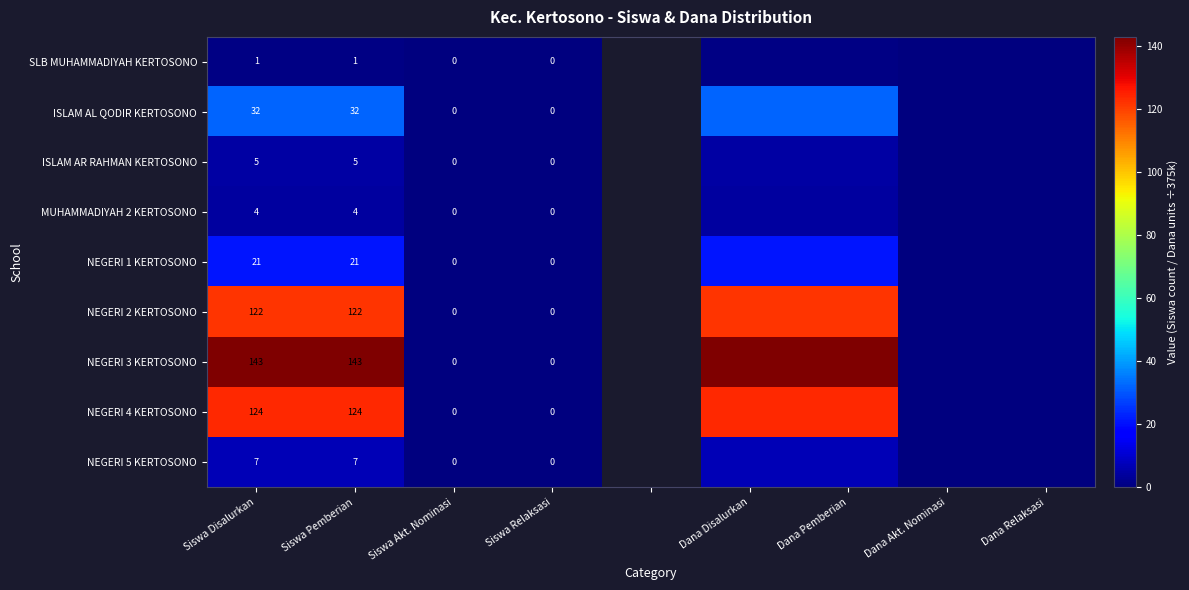

List the series in order of their peak value, highest first.

NEGERI 3 KERTOSONO, NEGERI 4 KERTOSONO, NEGERI 2 KERTOSONO, ISLAM AL QODIR KERTOSONO, NEGERI 1 KERTOSONO, NEGERI 5 KERTOSONO, ISLAM AR RAHMAN KERTOSONO, MUHAMMADIYAH 2 KERTOSONO, SLB MUHAMMADIYAH KERTOSONO